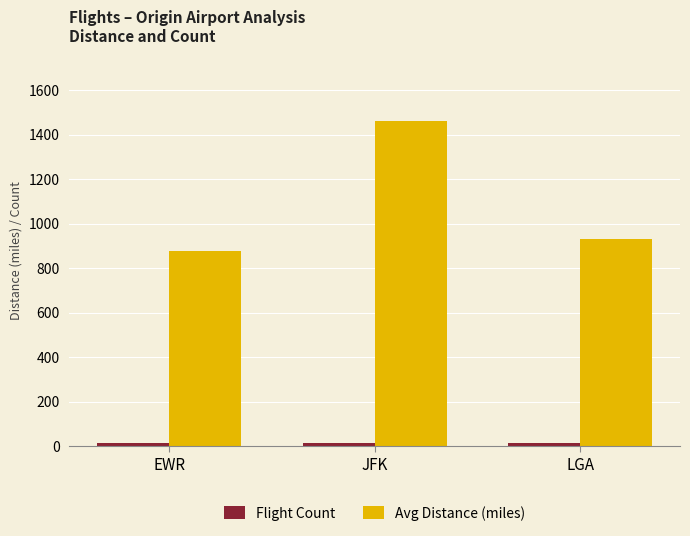

What is the sum of all Avg Distance (miles) values?

3270.9